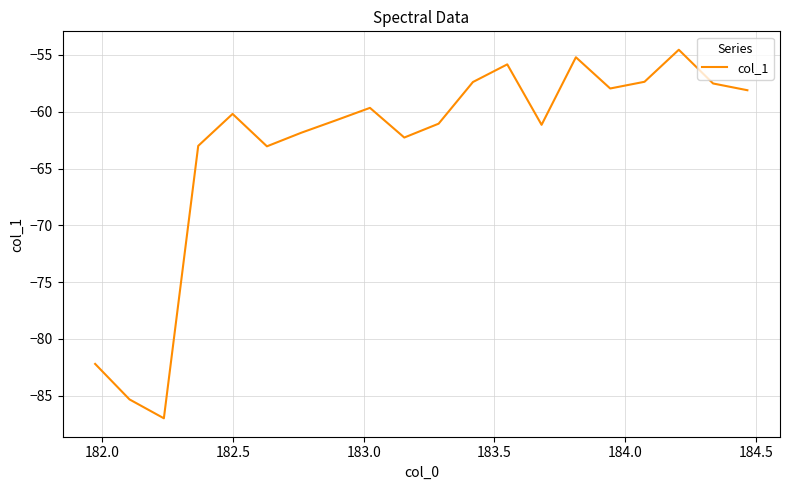

What is the minimum value shown in the chart?

-87.0